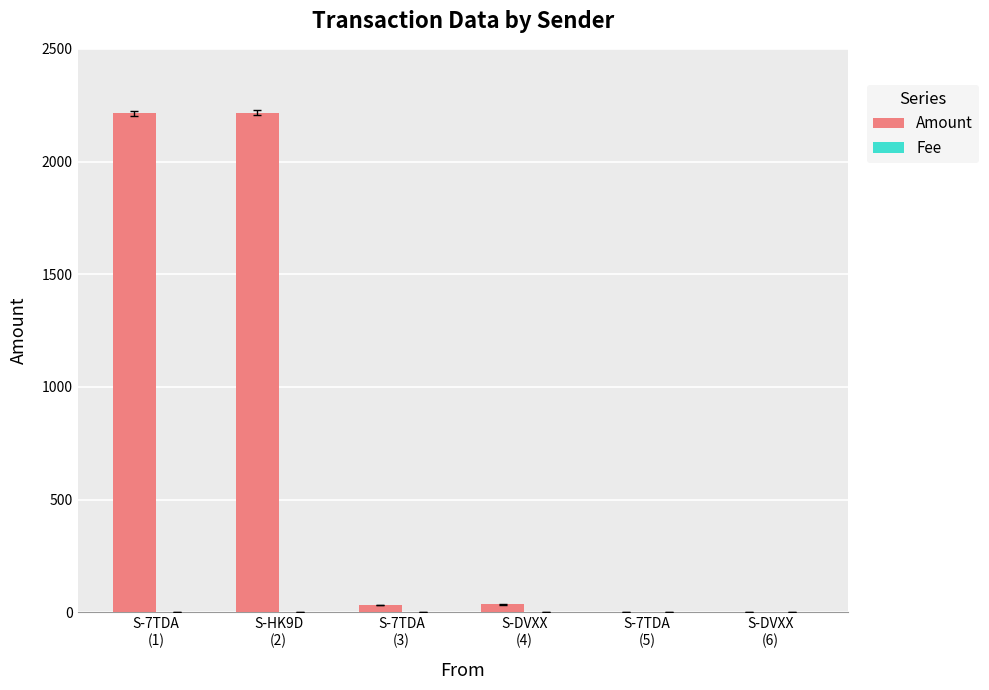

What is the sum of all Amount values?

4504.8